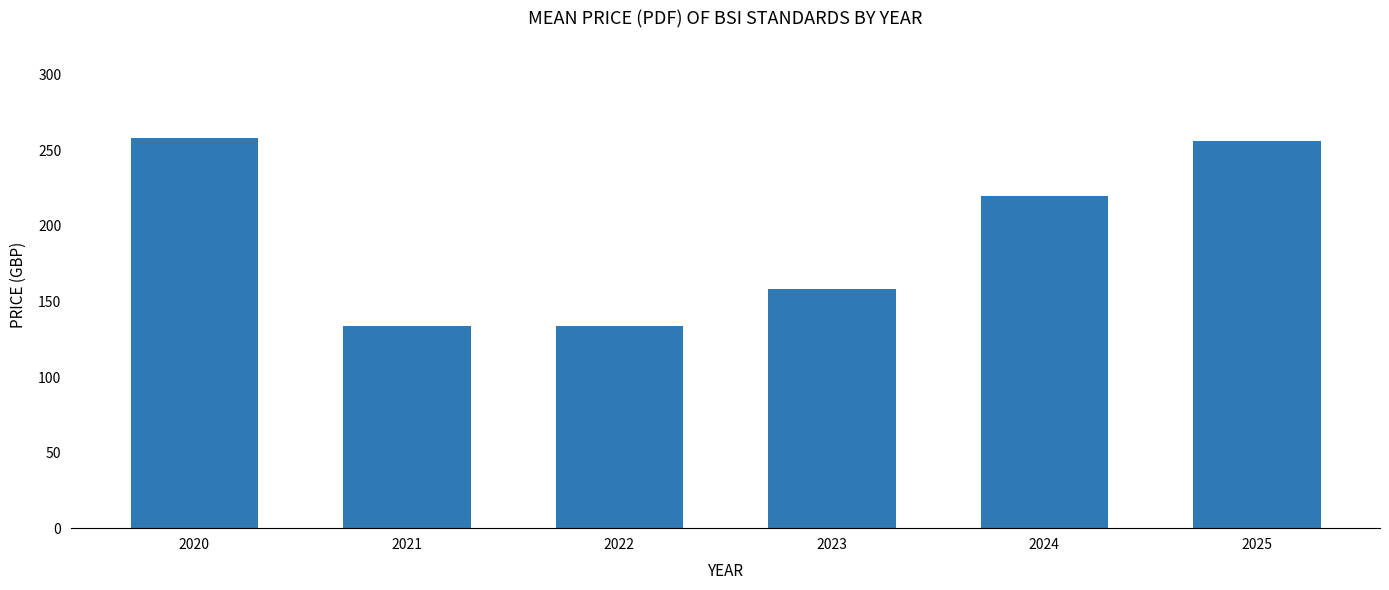

What is the minimum value shown in the chart?

134.0